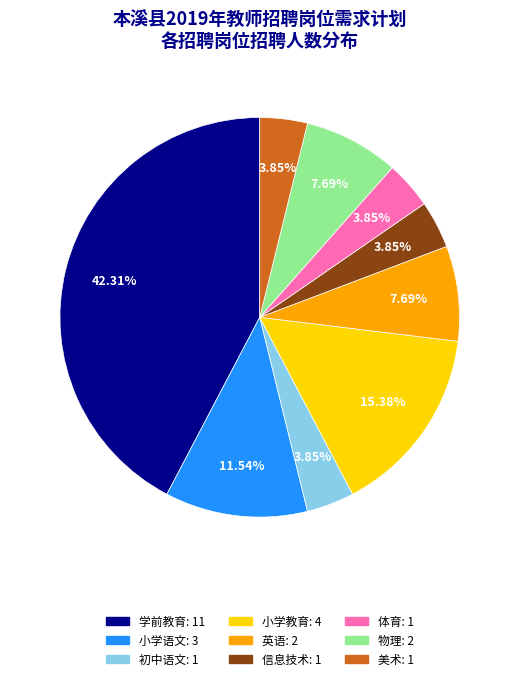

Is there a majority slice in this chart?

No